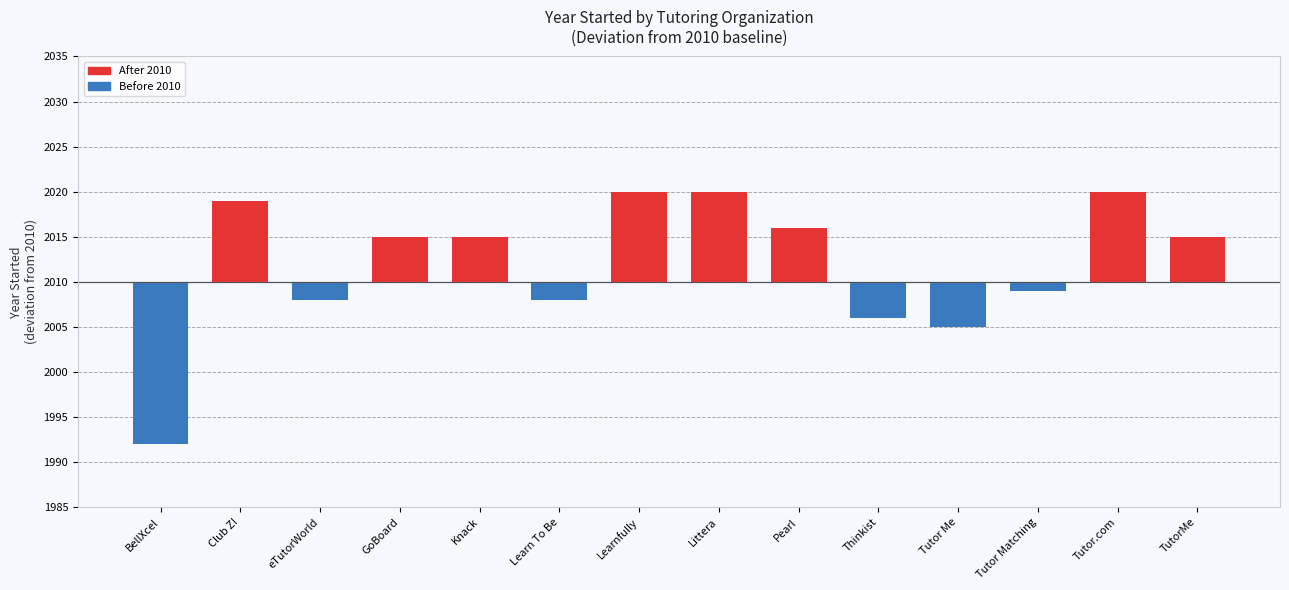

The chart shows a value of 5 at GoBoard. True or false?

True